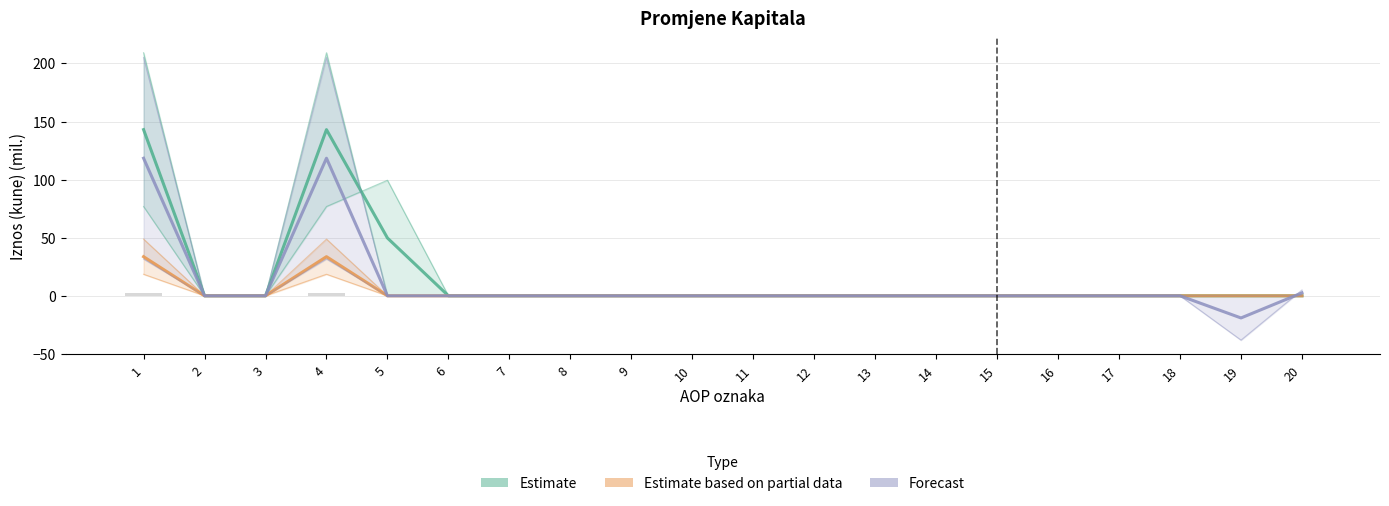

The value of Estimate at 2 is -63.0. True or false?

False